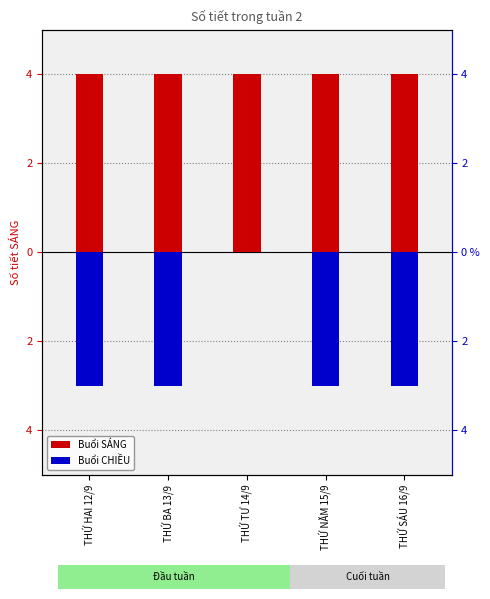

The SÁNG series shows 4 at THỨ HAI 12/9. True or false?

True